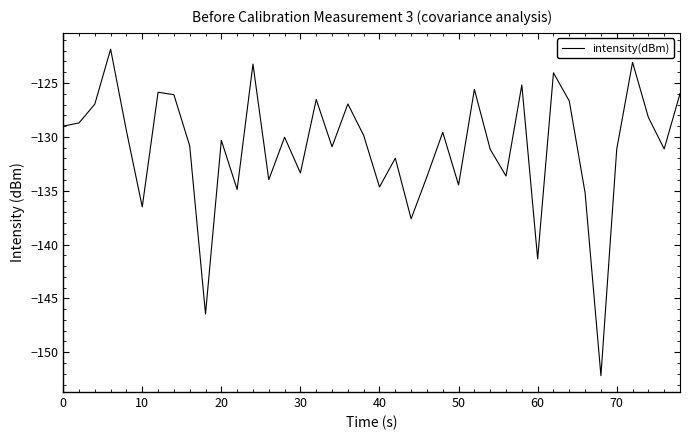

What is the smallest value displayed?

-152.2